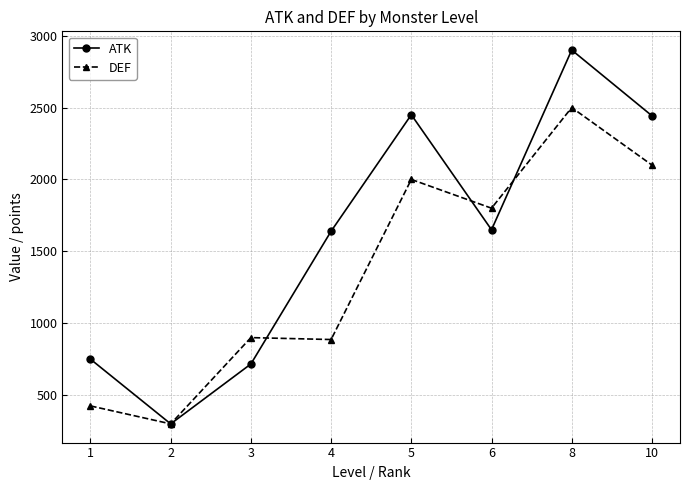

True or false: ATK has more than 2 points higher than both neighbors.

False